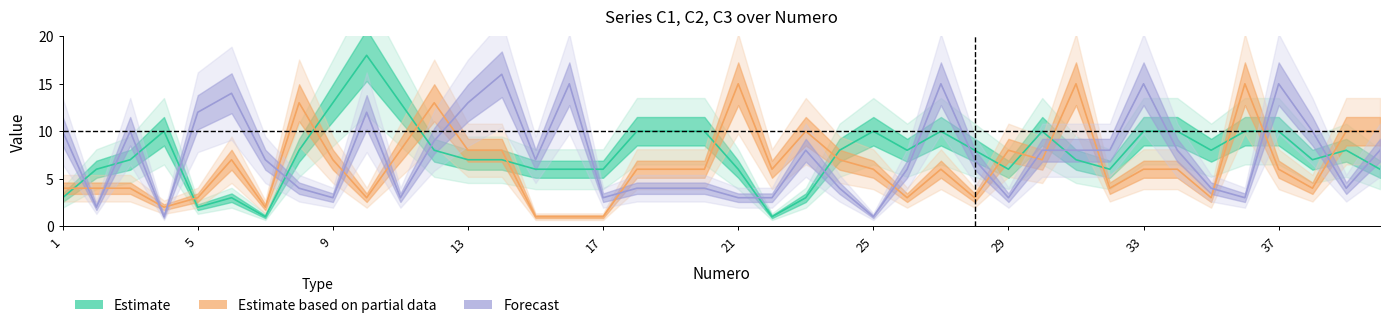

Which has a higher value, 1 or 10?

10